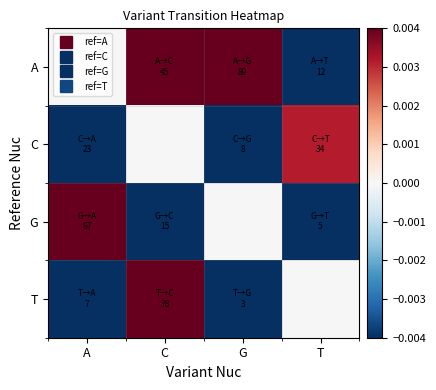

Reading right to left, transcribe all the data shown in this chart.

A: T=-0.0	G=0.1	C=0.0	A=0.0
C: T=0.0	G=-0.0	C=0.0	A=-0.0
G: T=-0.0	G=0.0	C=-0.0	A=0.1
T: T=0.0	G=-0.0	C=0.1	A=-0.0